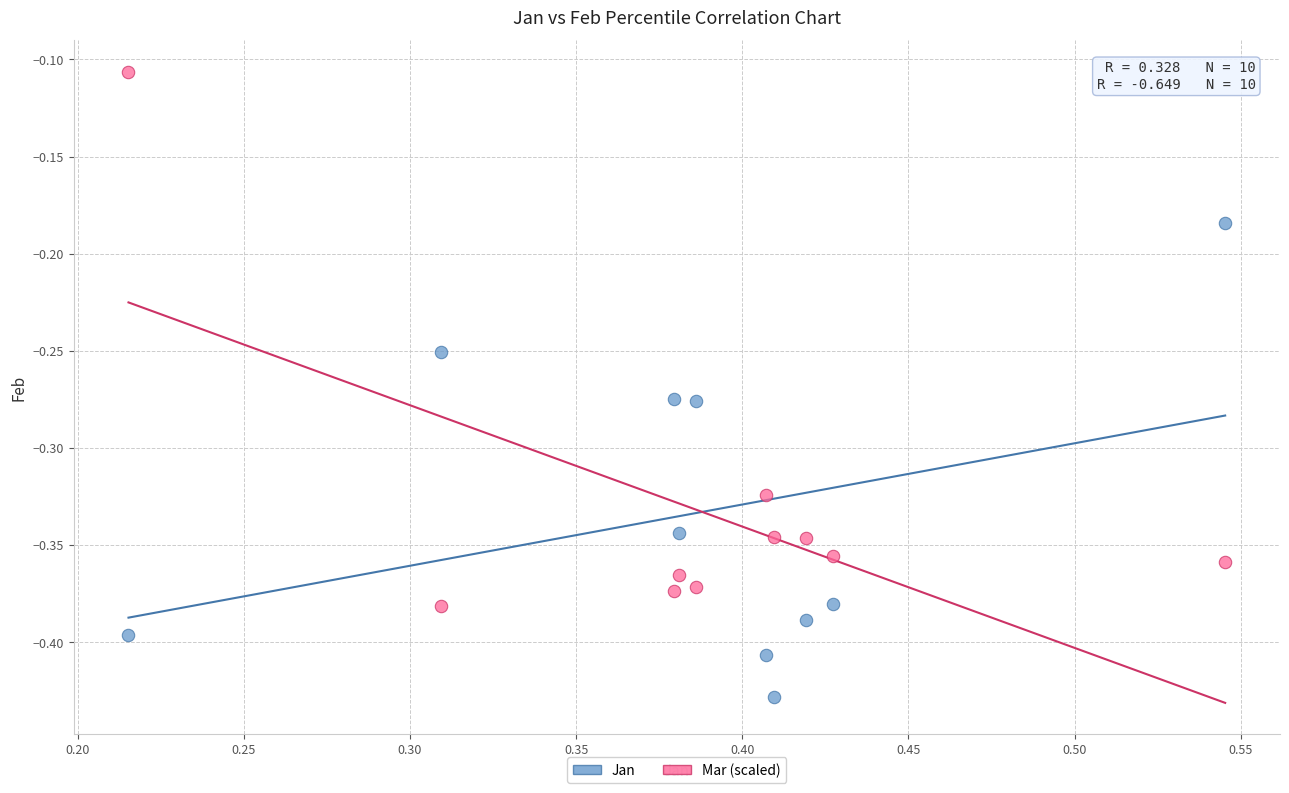

Across all data points, what is the range of Y values (max minus min)?

0.3